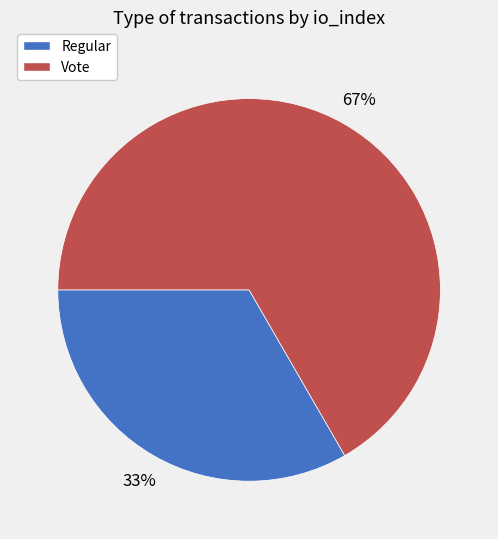

True or false: Vote accounts for 67% of the total.

True